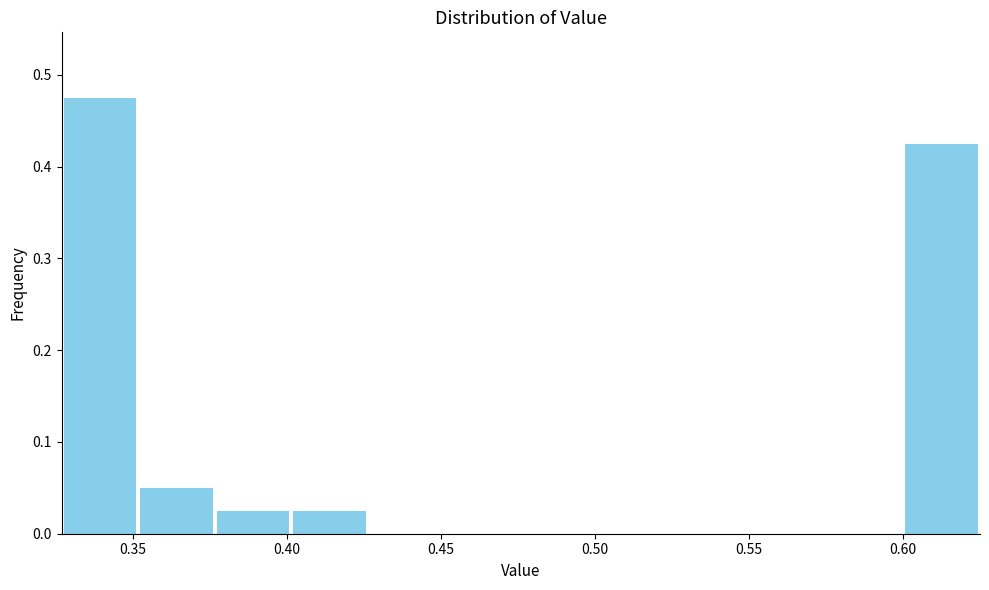

How tall is the bar that spans 0.375 to 0.400 on the x-axis? Neither the bar edges nor the heights are printed on the chart, so give them approximately, as read against the axes.

0.03